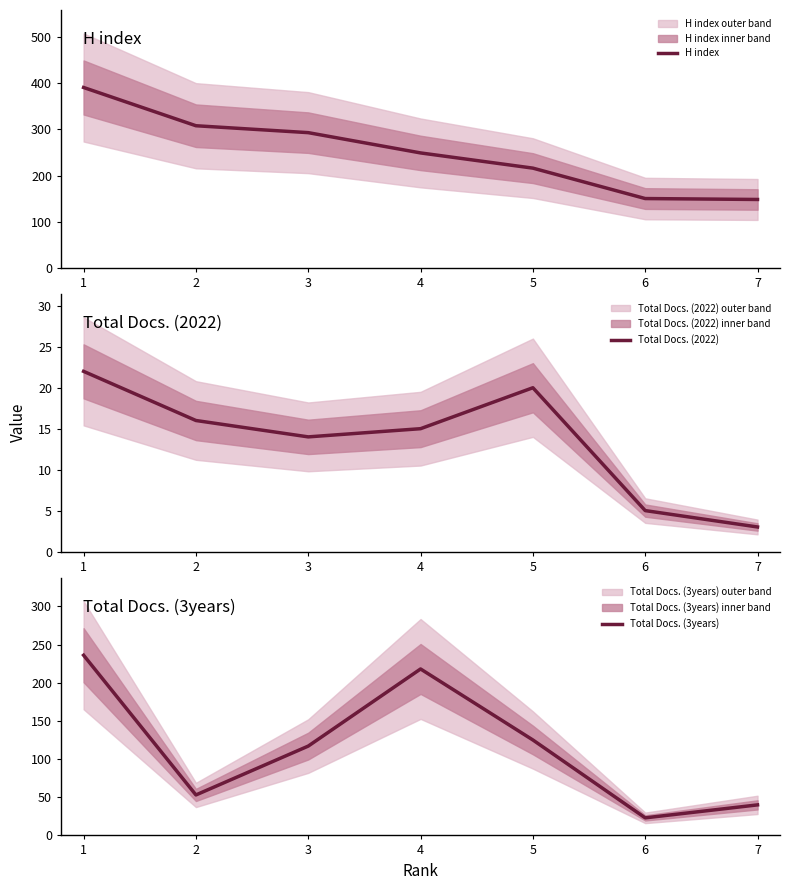

The H index series shows 205 at 6. True or false?

False